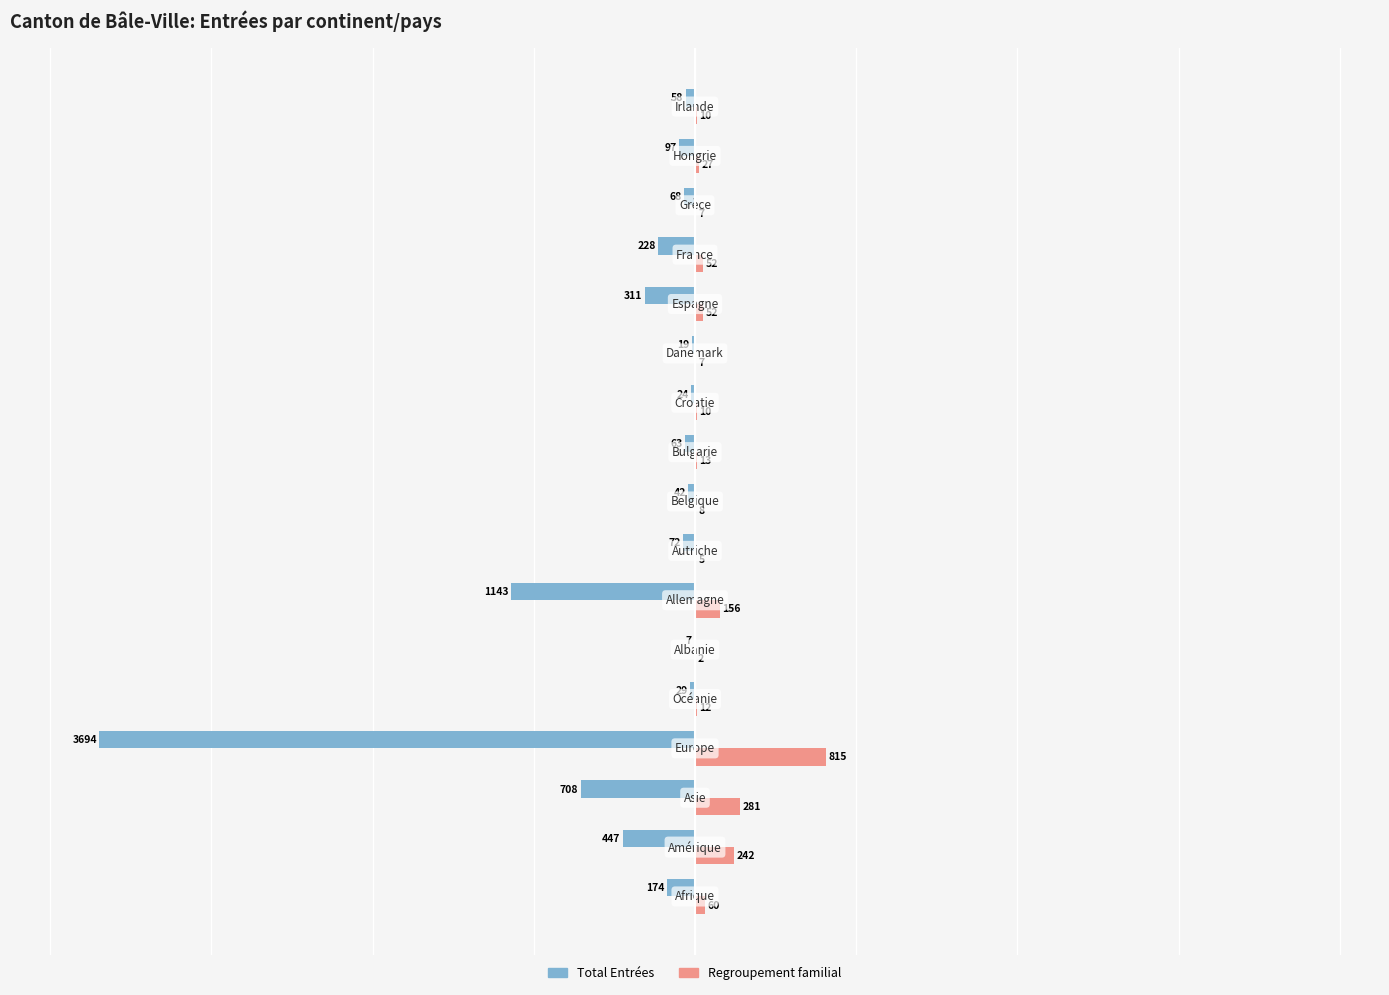

What is the maximum value shown in the chart?

815